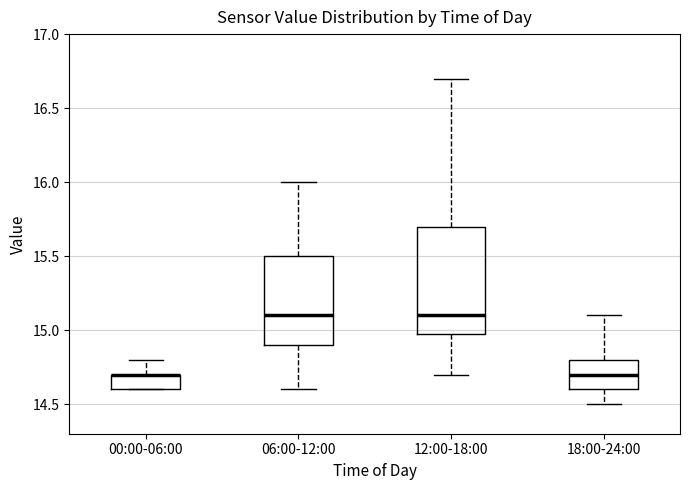

Reading left to right, transcribe this box plot: for each box, give where its median line is, the range the box spans, and where its two whiskers end, as read against the y-axis. The values are not printed on the chart, so give them approximately, as read against the axis.

00:00-06:00: median 14.7 (drawn on the box's upper edge), box 14.6 to 14.7, whiskers 14.6 to 14.8
06:00-12:00: median 15.1, box 14.9 to 15.5, whiskers 14.6 to 16.0
12:00-18:00: median 15.1, box 15.0 to 15.7, whiskers 14.7 to 16.7
18:00-24:00: median 14.7, box 14.6 to 14.8, whiskers 14.5 to 15.1